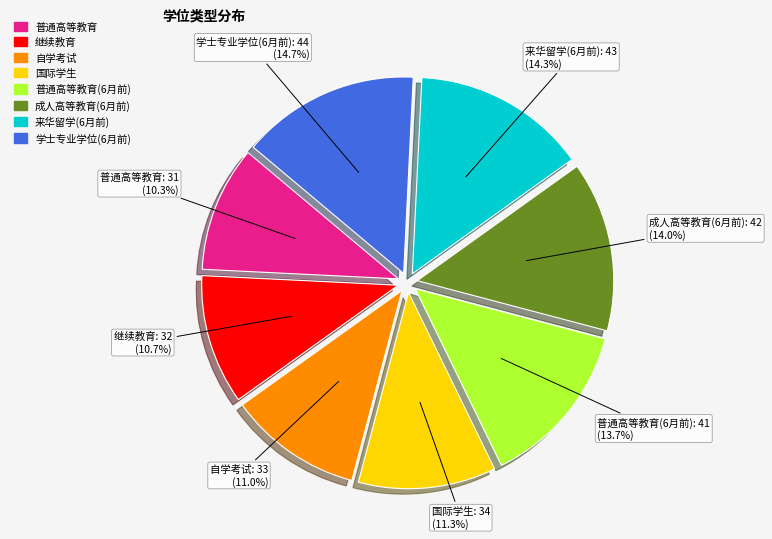

To the nearest percent, what is the average slice percentage?

12%